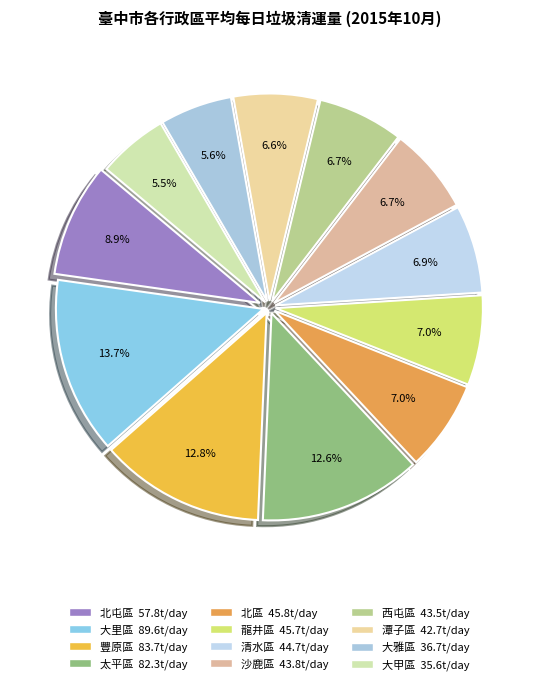

How many slices are in this pie chart?

12